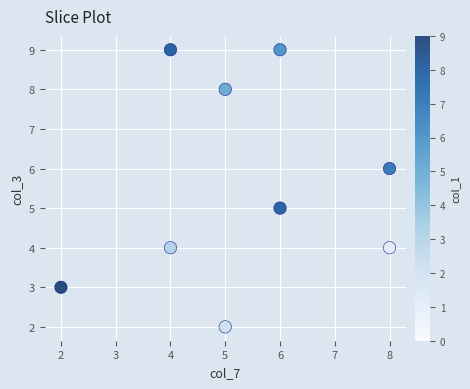

What is the range of X values (max minus min)?

6